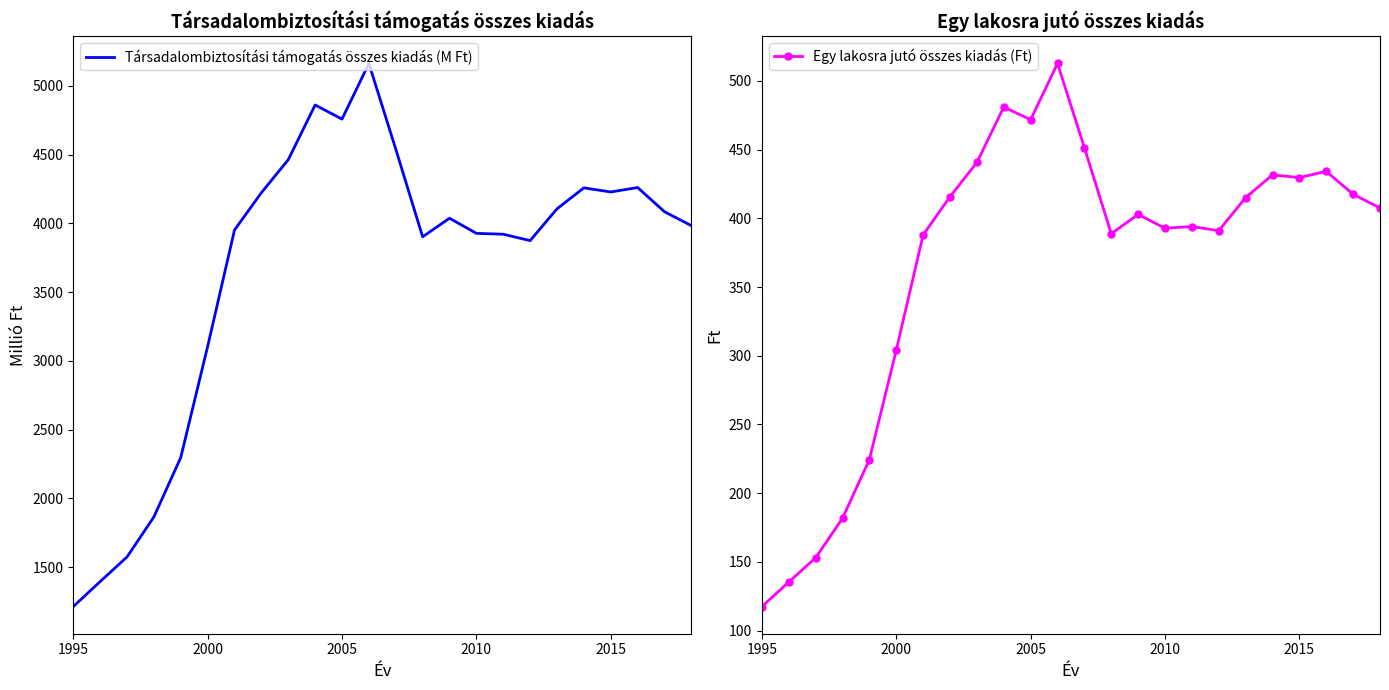

What are all the series names shown in the legend?

Társadalombiztosítási támogatás összes kiadás (M Ft), Egy lakosra jutó összes kiadás (Ft)